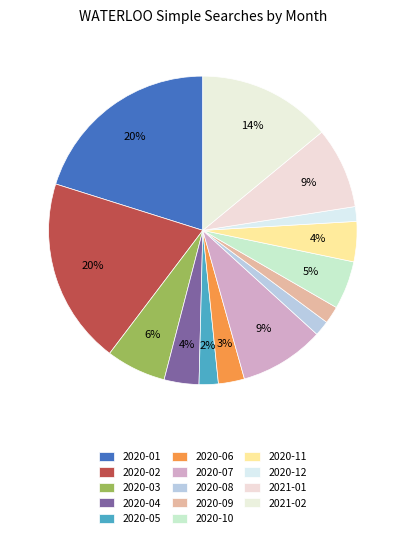

The 2020-05 slice represents 2% of the pie. True or false?

True